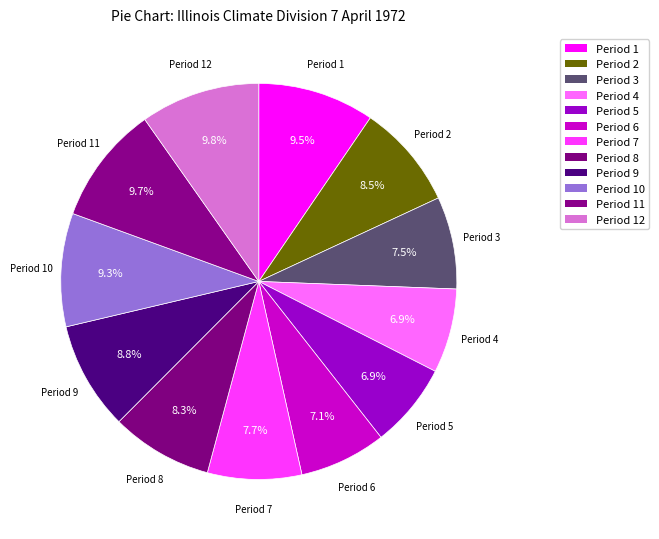

How many segments does this pie chart have?

12